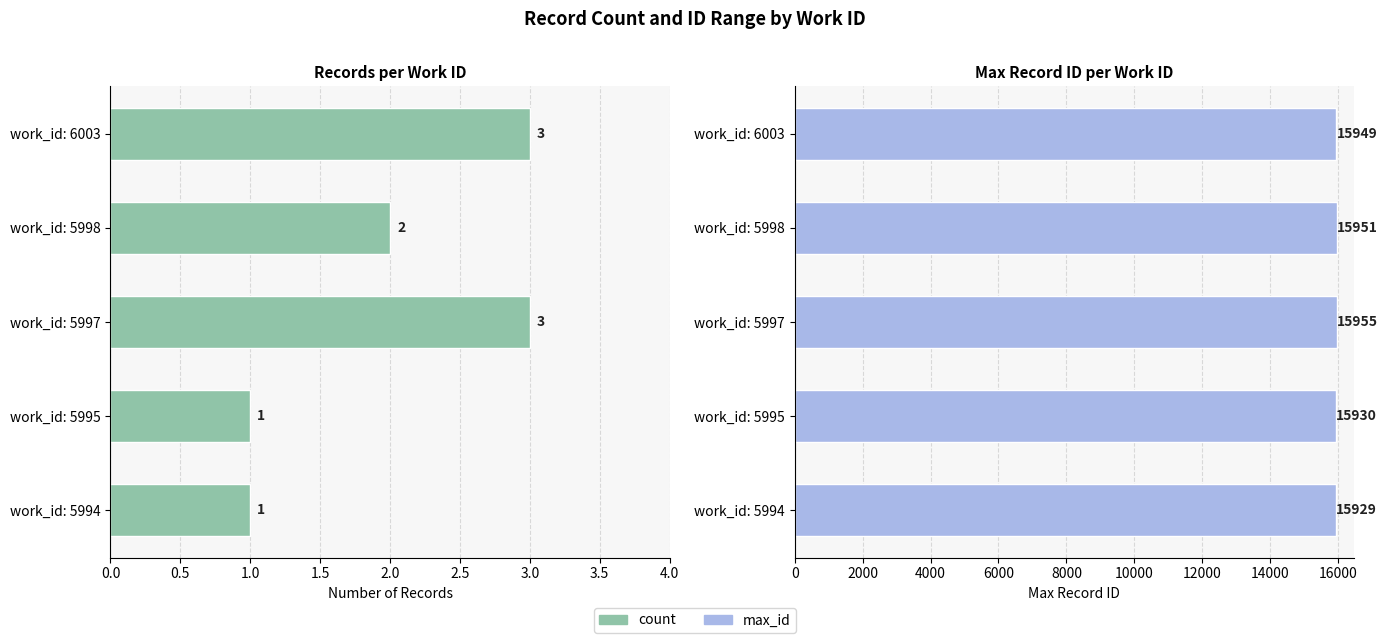

What is the approximate value of count at work_id: 5997?

3